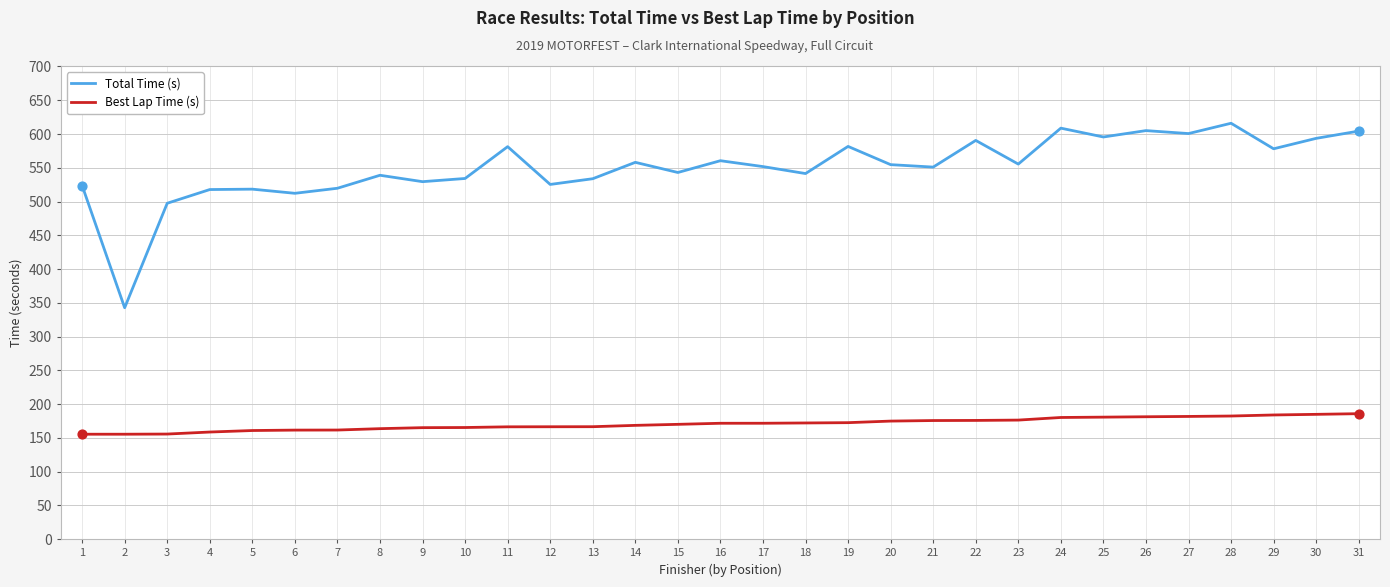

What is the difference between the highest and lowest values at 2?

187.3